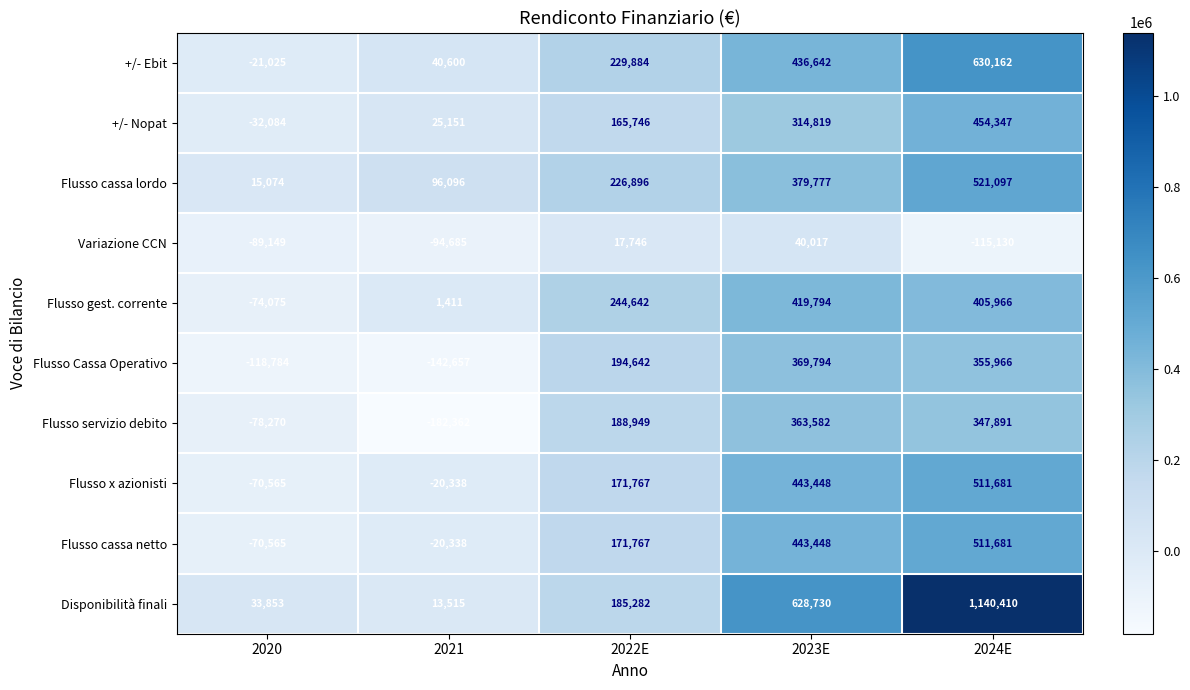

What is the total value across all series at 2022E?

1797321